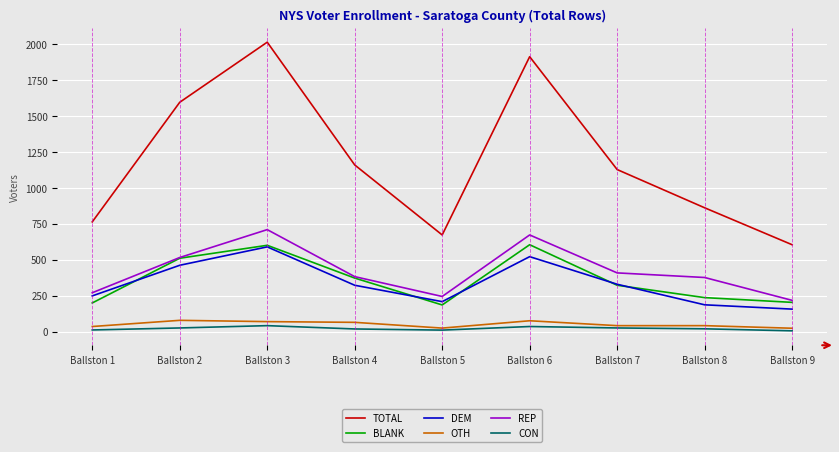

What is the spread (max minus min) of values at Ballston 1?

752